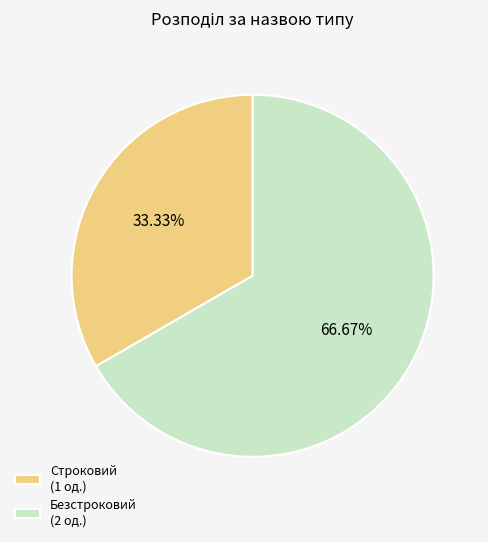

How many slices are in this pie chart?

2